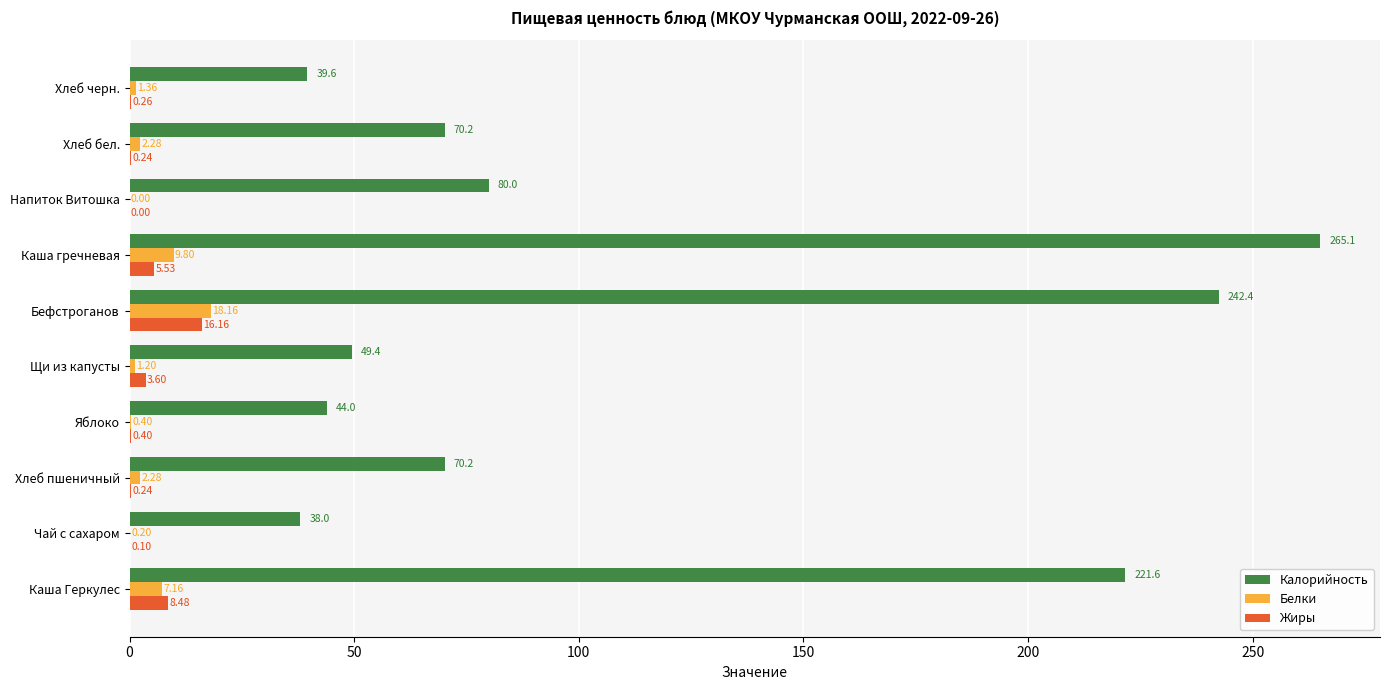

Where is Калорийность nearest to the value 151?

Каша Геркулес